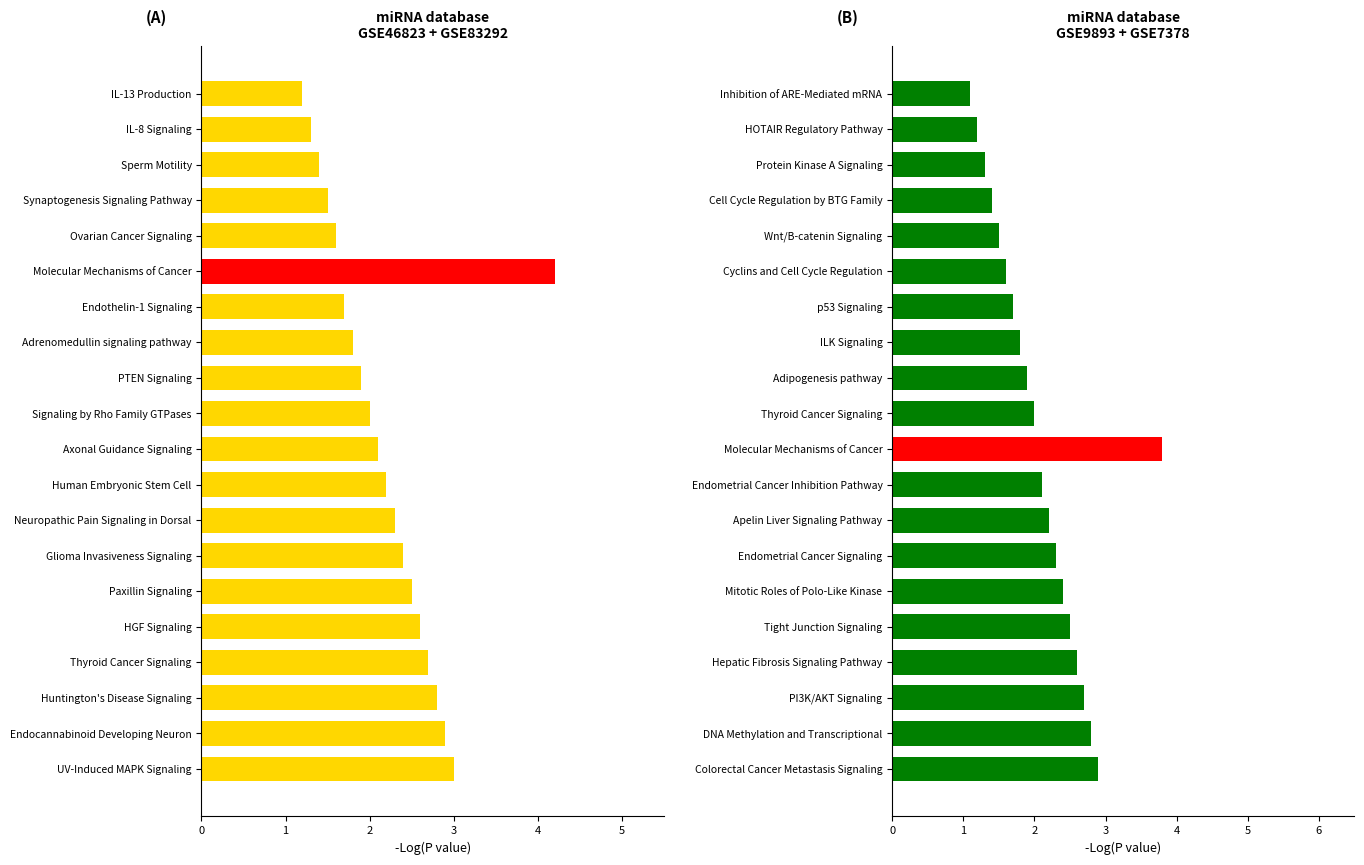

The GSE46823 + GSE83292 series shows 2.9 at Endocannabinoid Developing Neuron. True or false?

True